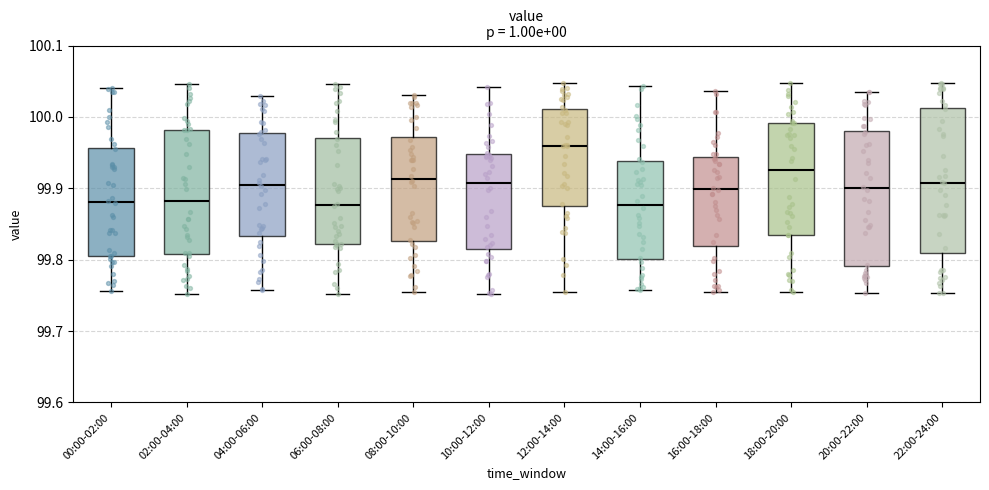

Which box has the highest median line?

12:00-14:00